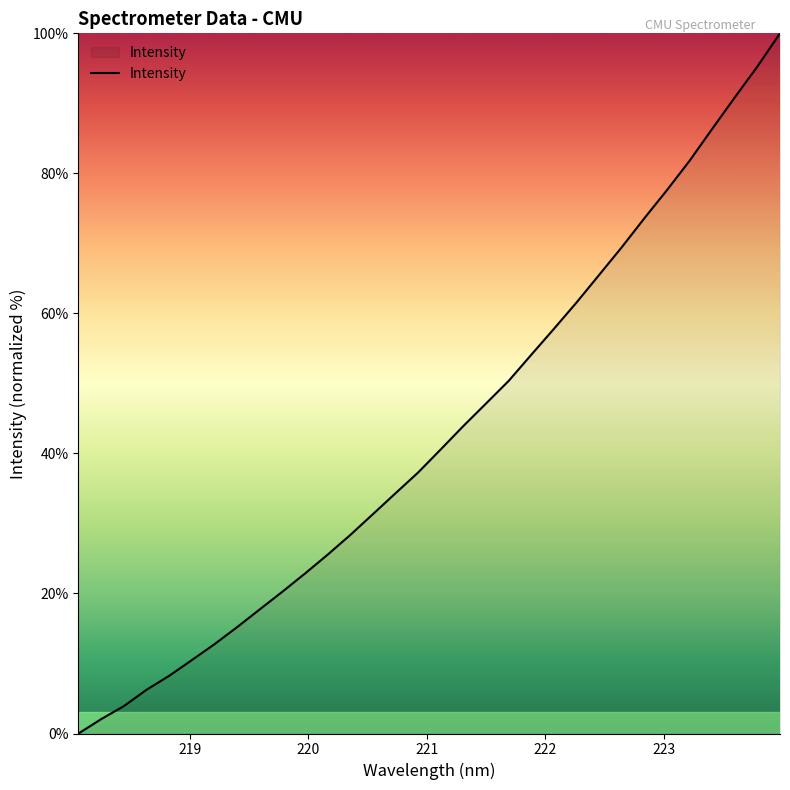

What is the maximum value shown in the chart?

100.0